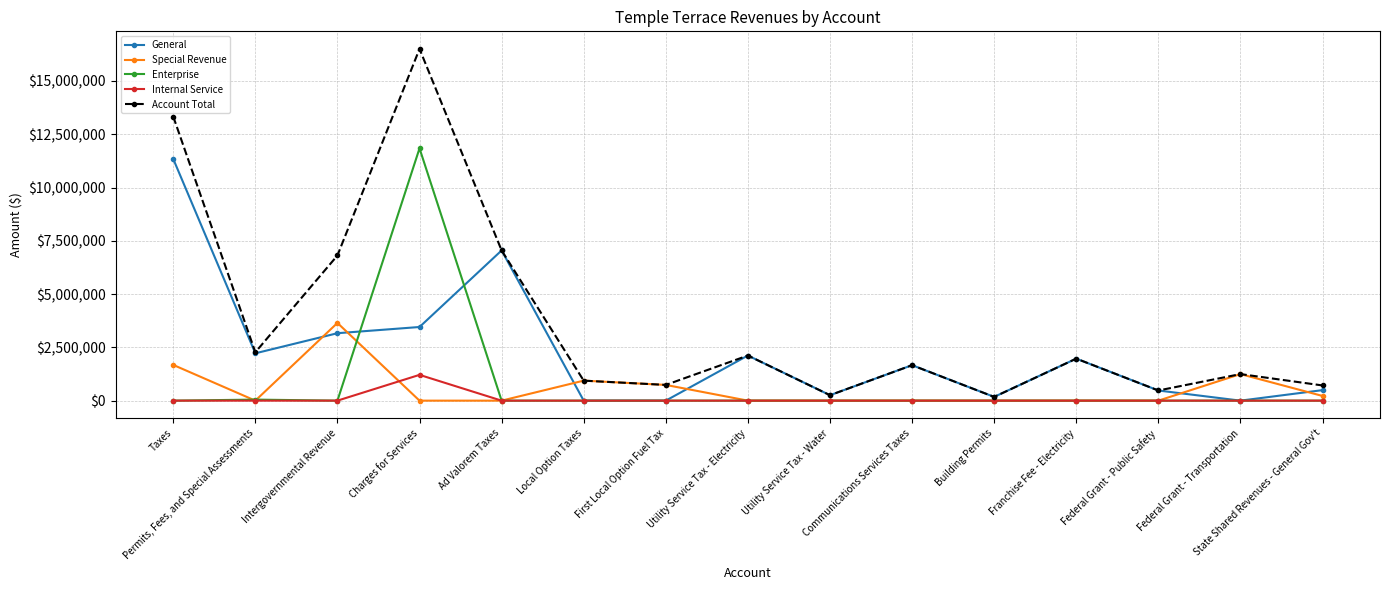

What position from the right is Building Permits?

5